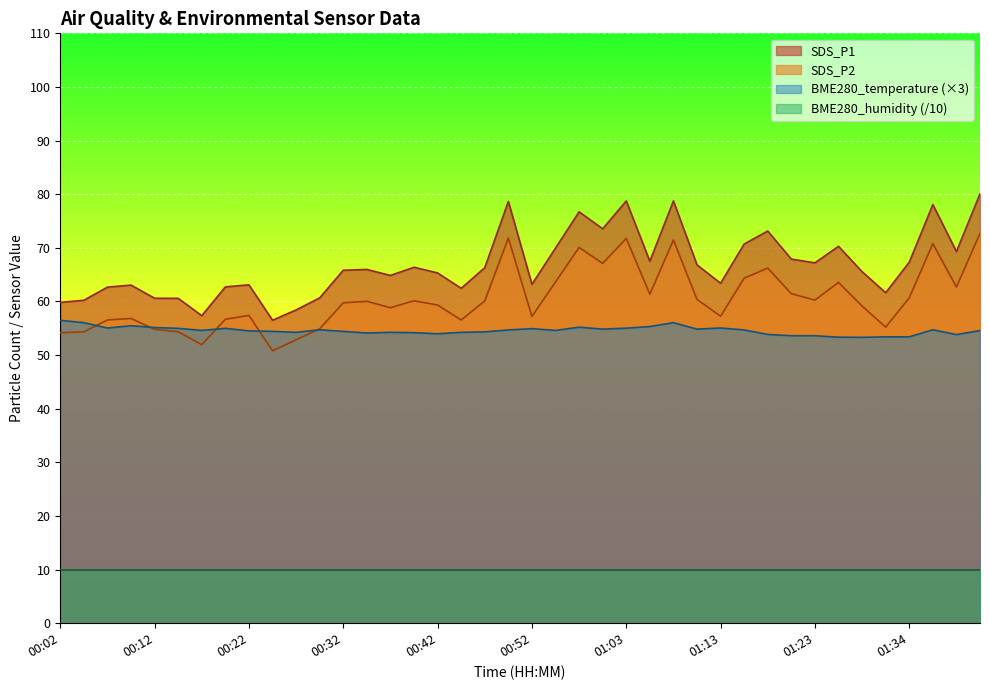

What is the change in value from 00:02 to 01:26?

-3.1